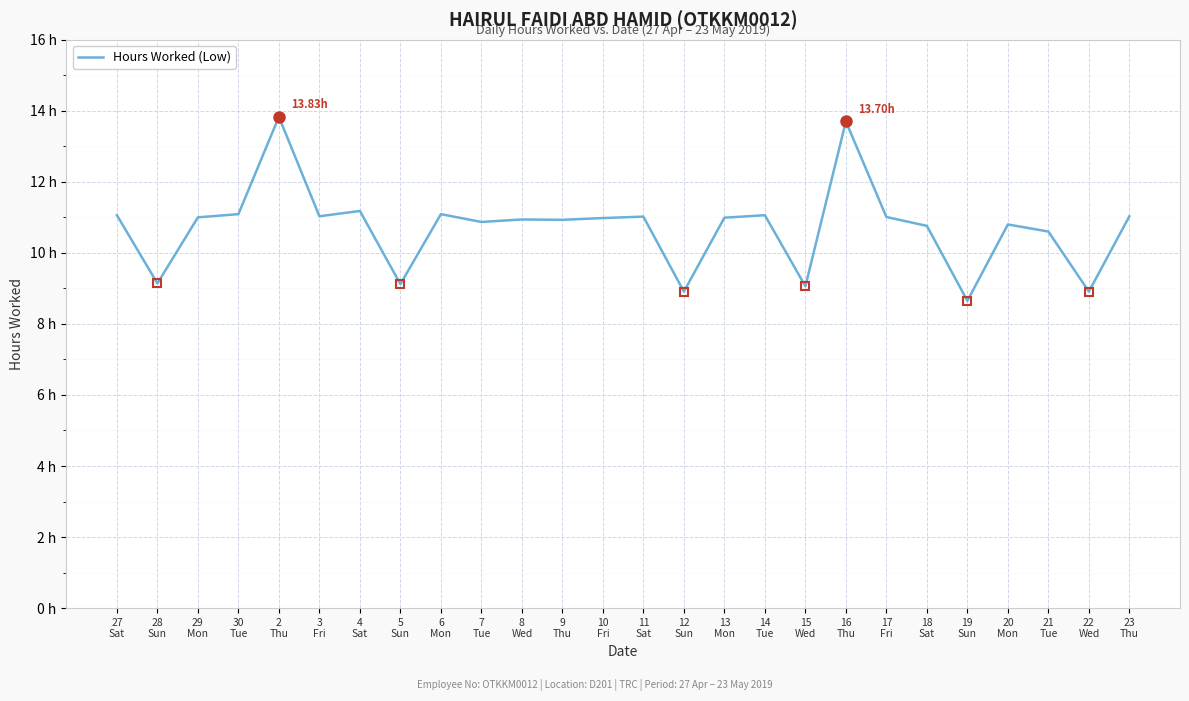

Between 13
Mon and 4
Sat, which is larger?

4
Sat